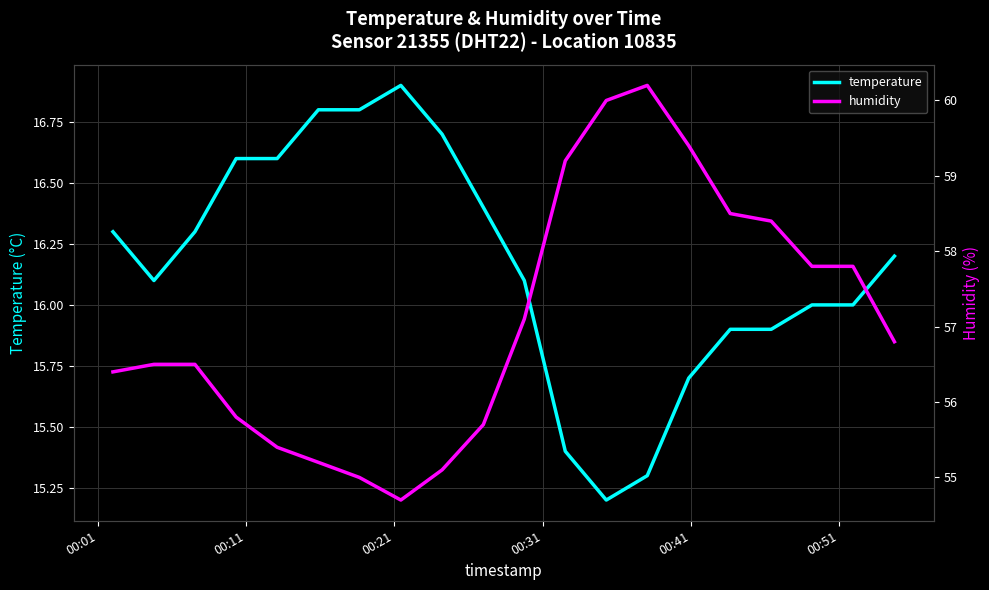

What is the minimum value for temperature?

15.2